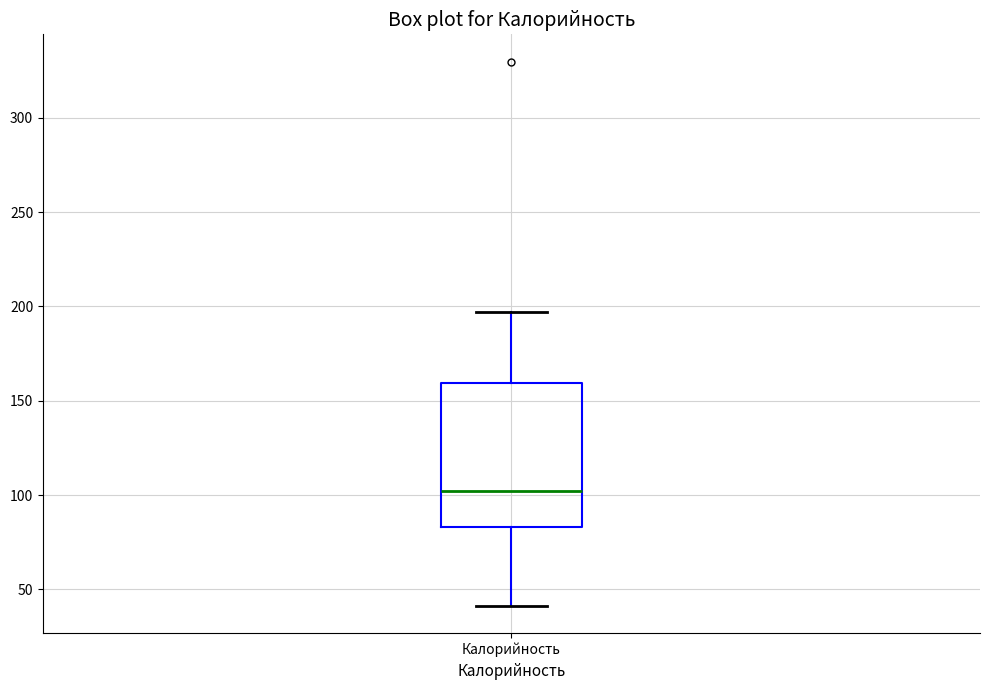

Read this box plot against the y-axis: the position of the median line, the range covered by the box, and the ends of both whiskers. The values are not printed on the chart, so give them approximately, as read against the axis.

median 100, box 85 to 160, whiskers 40 to 195